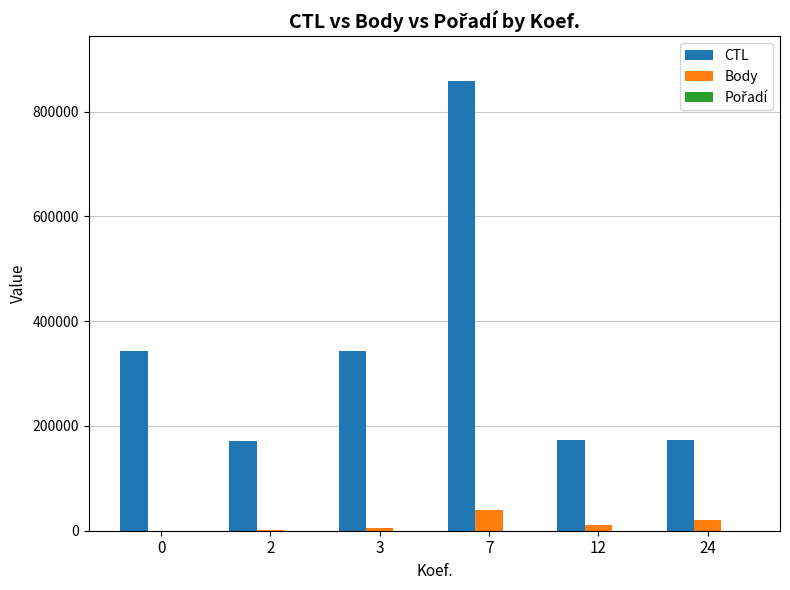

Between 0 and 12, which series saw the biggest shift?

CTL